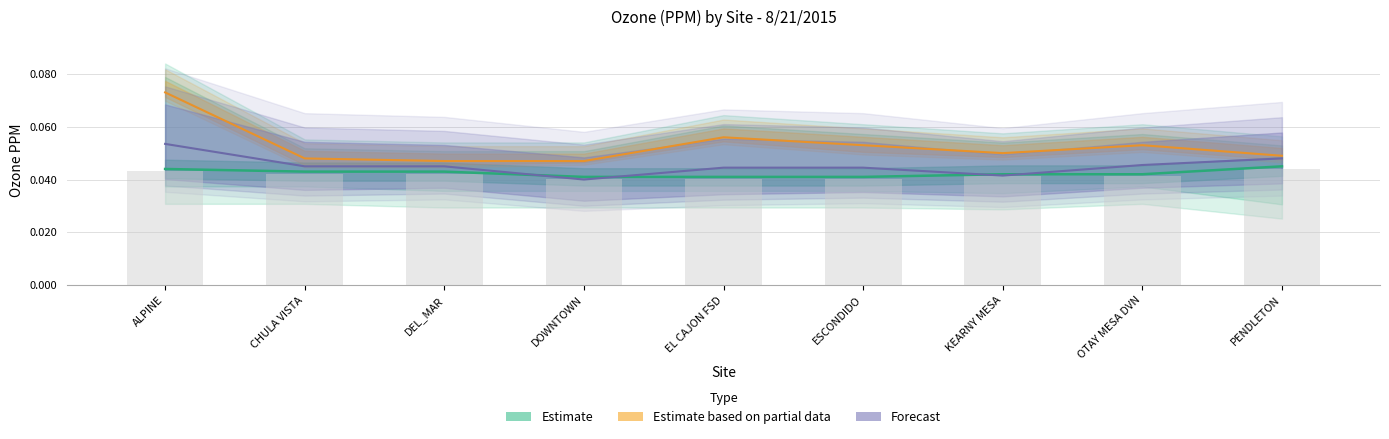

What is the maximum value shown in the chart?

0.1